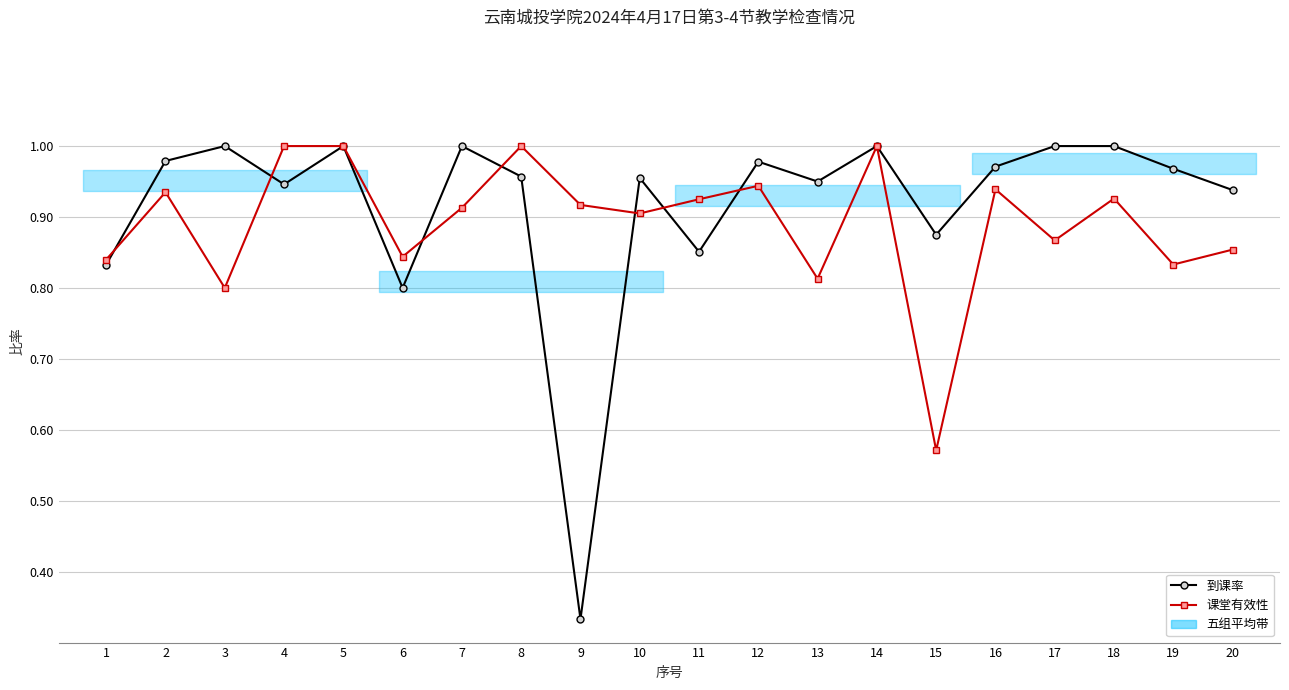

List the series in order of their overall mean, lowest first.

课堂有效性, 到课率